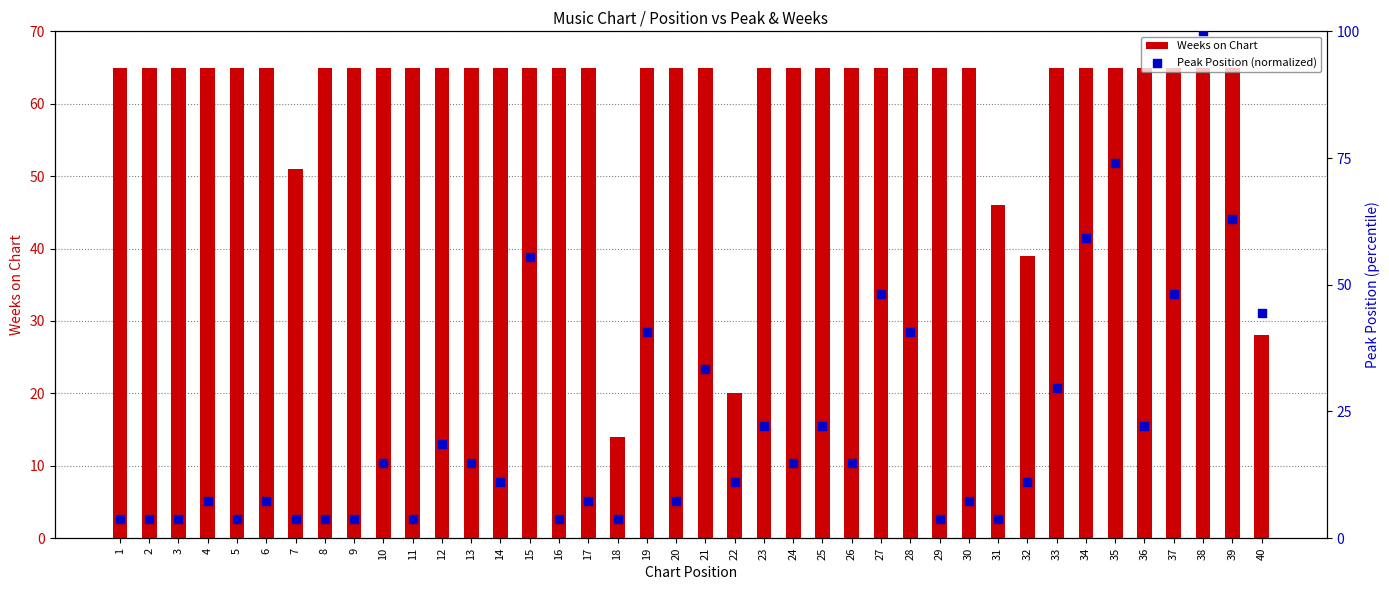

Which series has the largest total across all categories?

Weeks on Chart